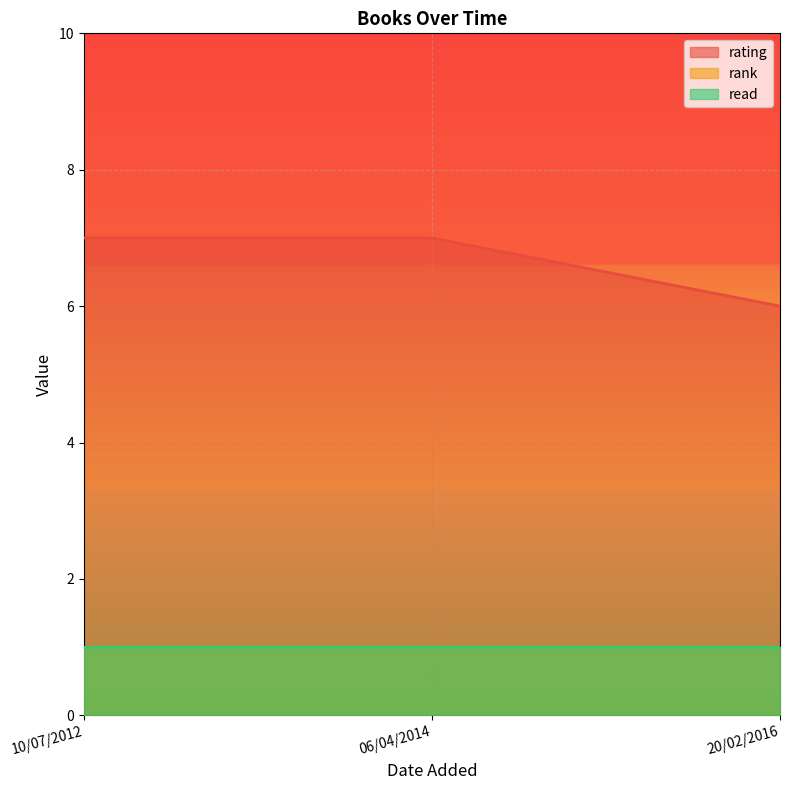

What position from the right is 06/04/2014?

2